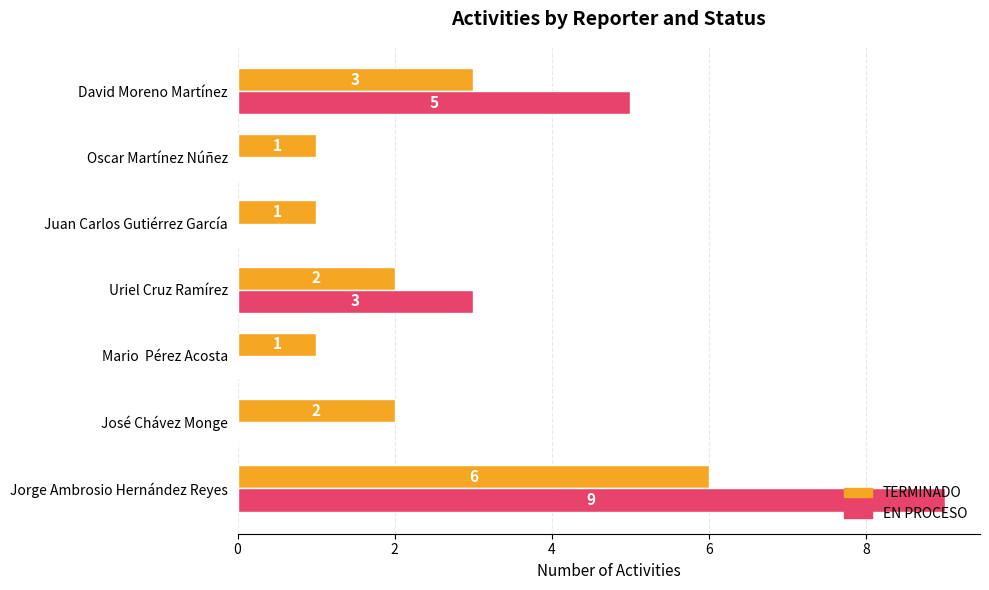

What is the highest value of the TERMINADO series?

6